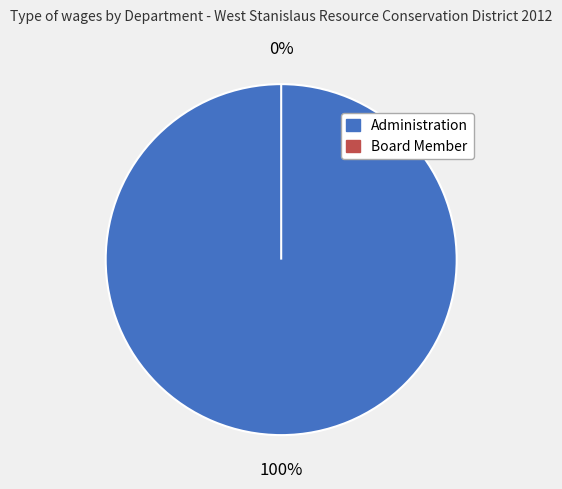

Does Administration represent more than half of the total?

Yes